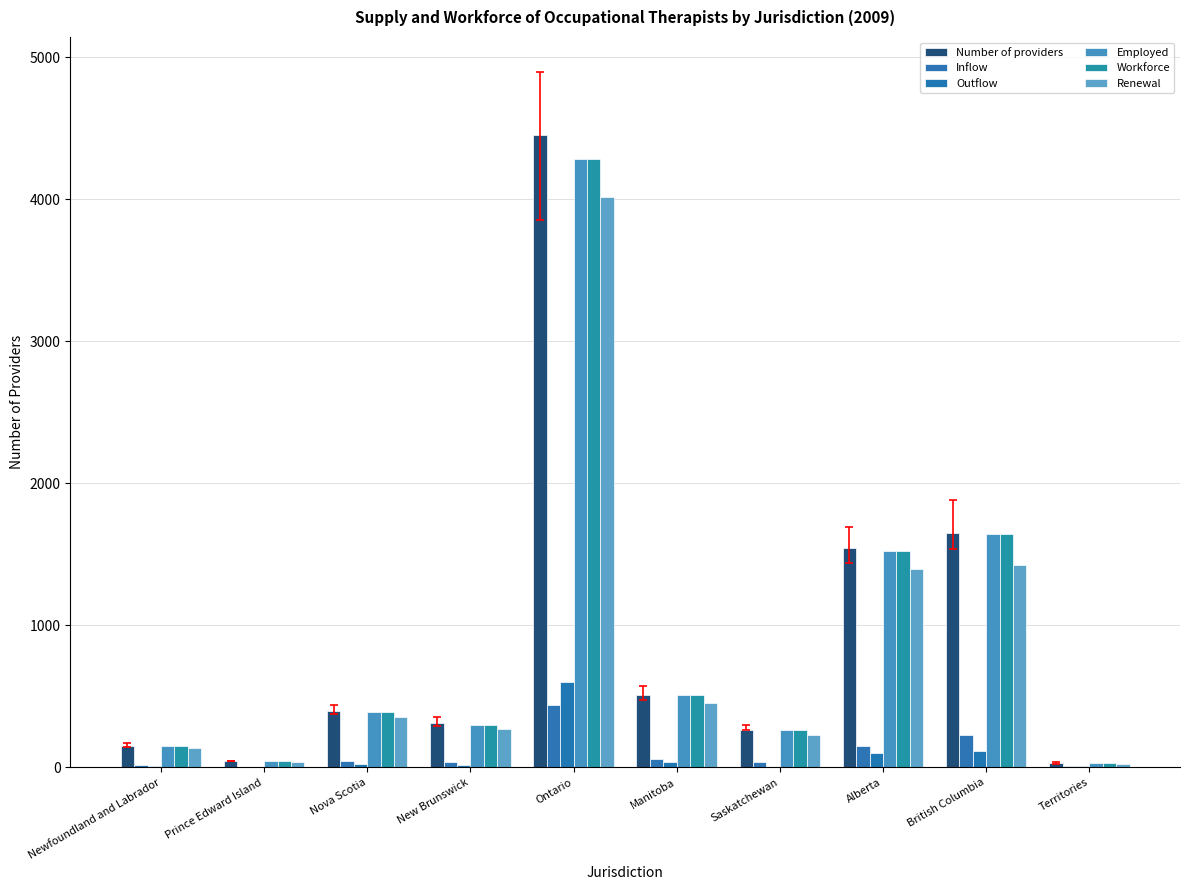

Count the number of data series in this chart.

6